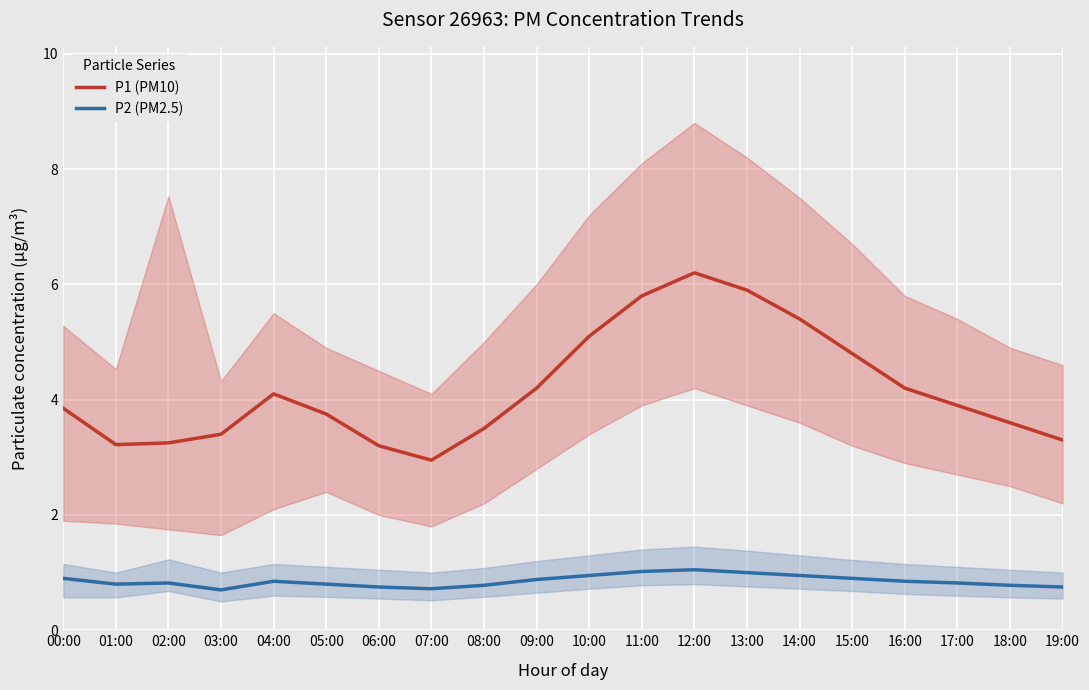

True or false: P2 (PM2.5) and P1 (PM10) intersect in this chart.

False